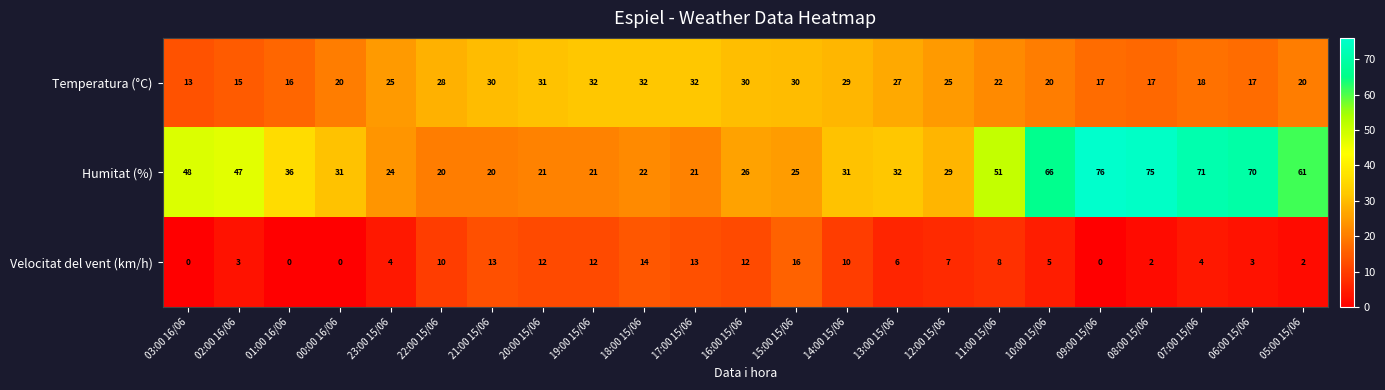

List the series in order of their overall mean, highest first.

Humitat (%), Temperatura (°C), Velocitat del vent (km/h)